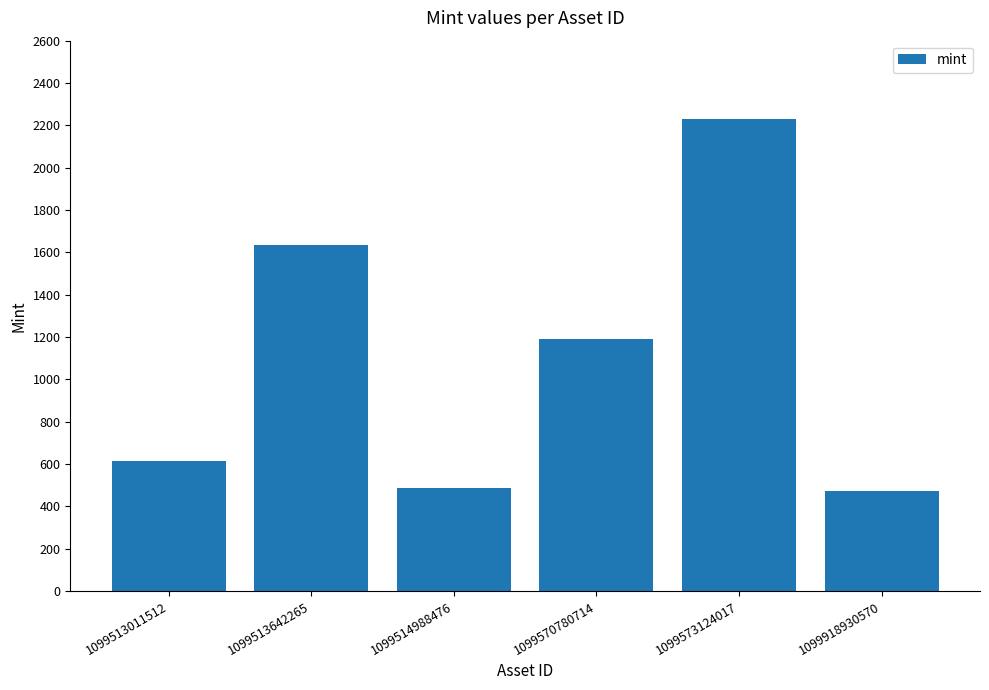

What is the difference between the values at 1099570780714 and 1099918930570?

720